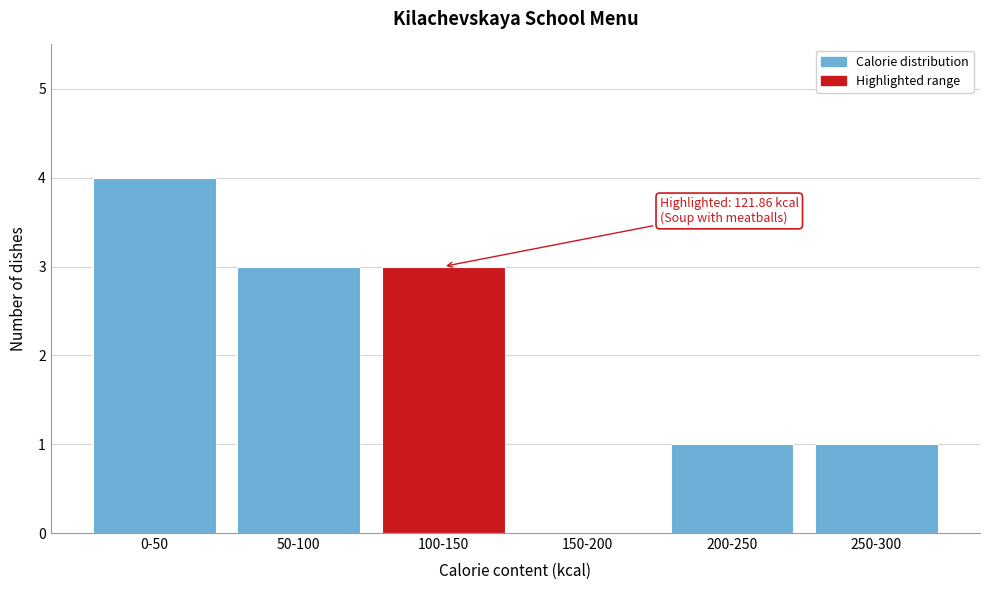

Reading left to right, what are all the values shown in this chart?

0-50=4	50-100=3	100-150=3	150-200=0	200-250=1	250-300=1